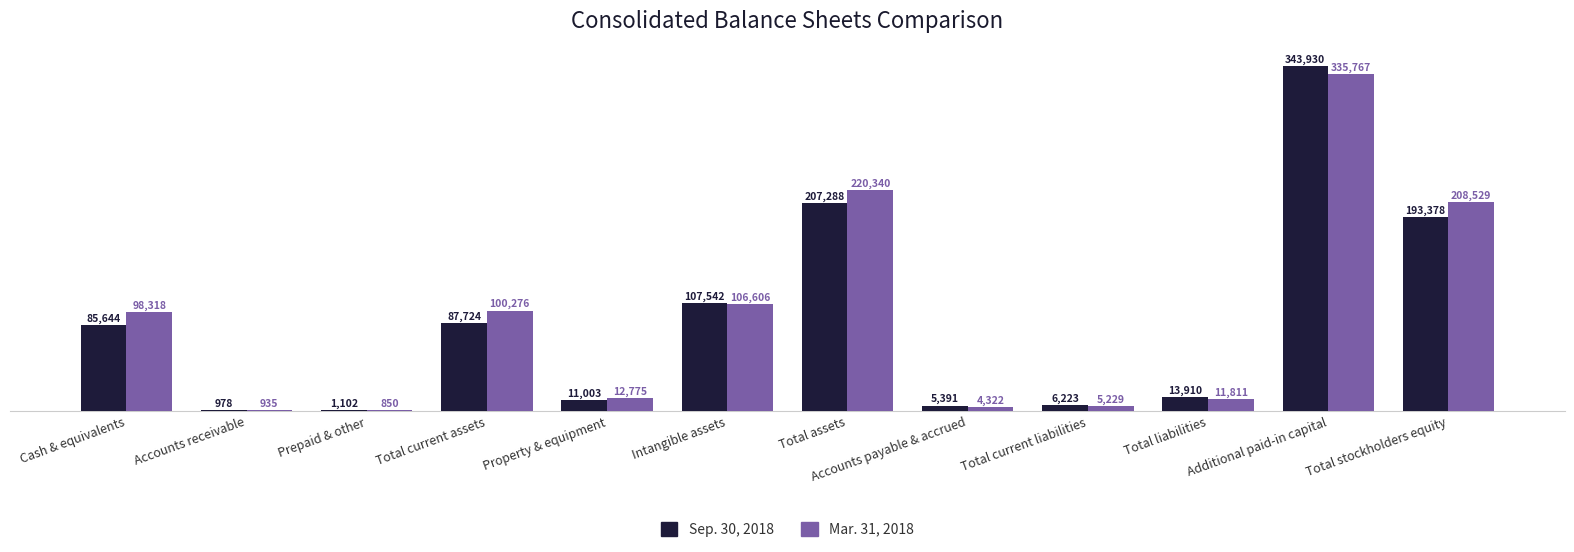

What is the sum of the Mar. 31, 2018 values at Total assets and Accounts payable & accrued?

224662